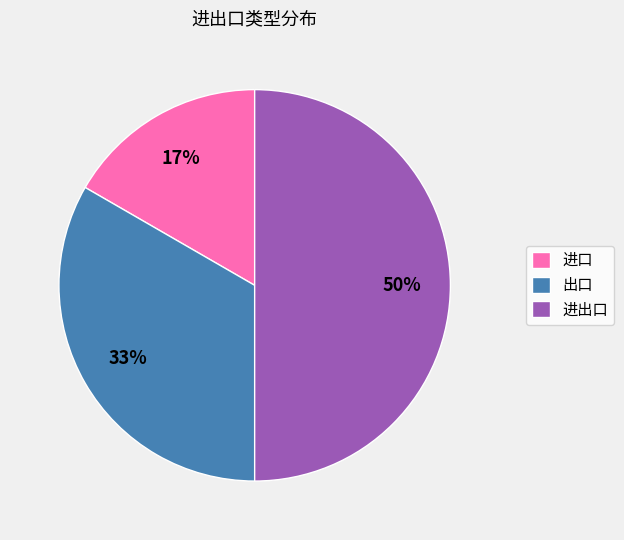

Does 进口 represent more than half of the total?

No